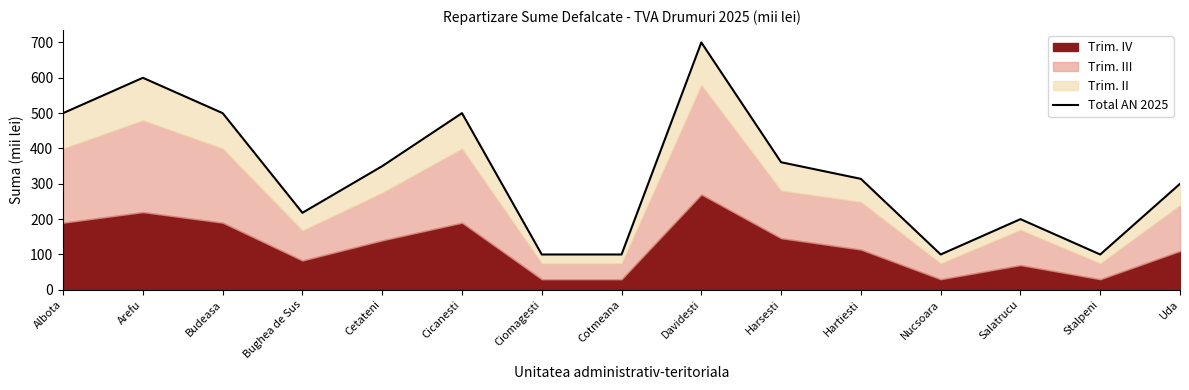

Reading right to left, list all the values displayed in this chart.

300	100	200	100	314	361	700	100	100	500	350	218	500	600	500